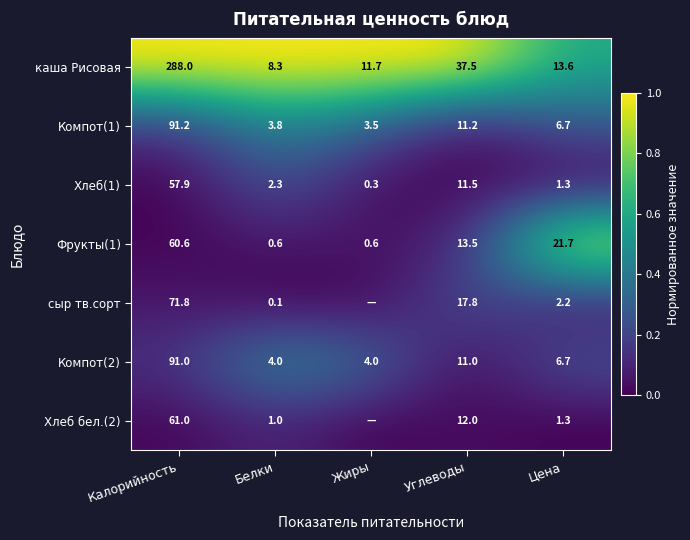

What is the highest value of the Компот(2) series?

91.0